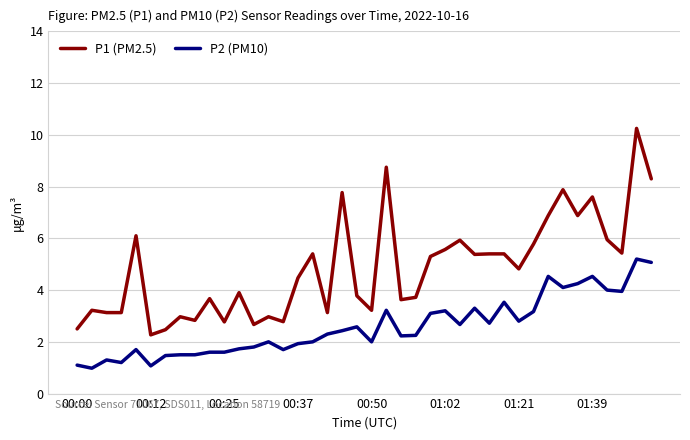

List the series in order of their overall mean, lowest first.

P2 (PM10), P1 (PM2.5)